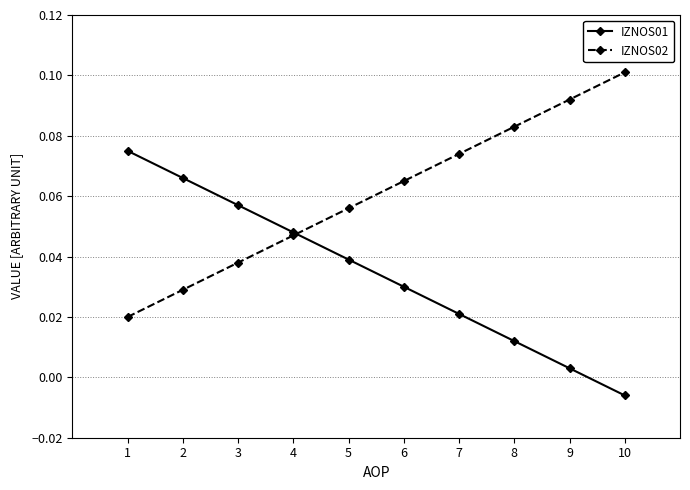

Count the IZNOS02 values in the range 0 to 1.

10